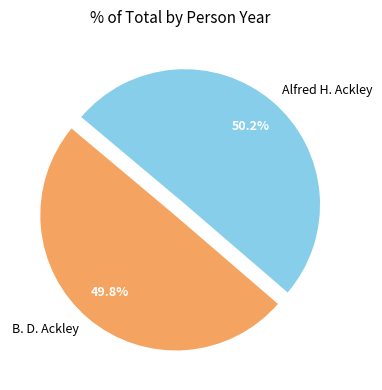

How many segments does this pie chart have?

2